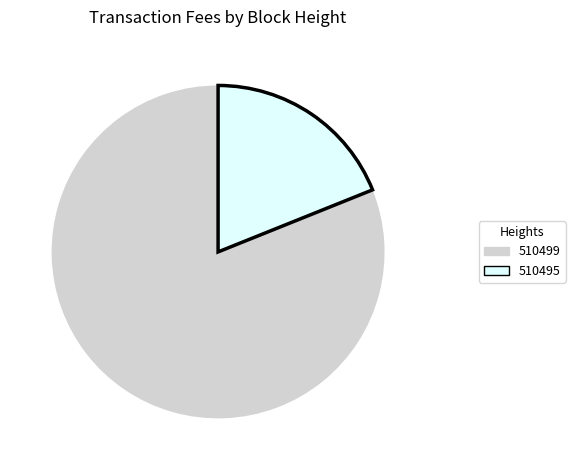

How many segments does this pie chart have?

2